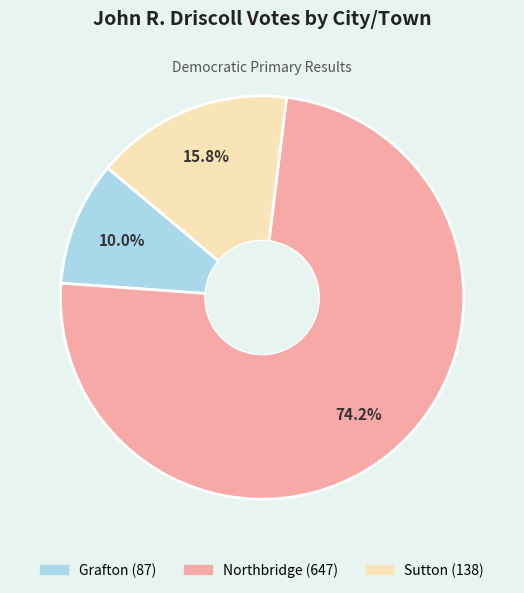

True or false: Grafton accounts for 10% of the total.

True